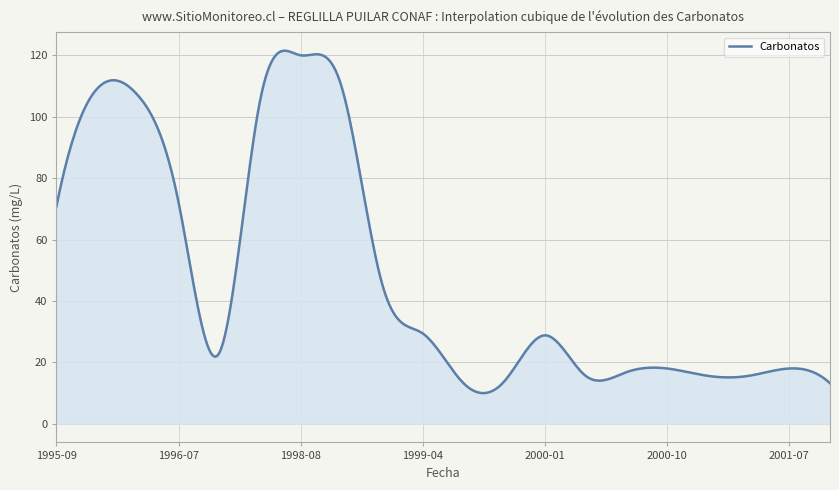

What is the smallest value displayed?

10.0